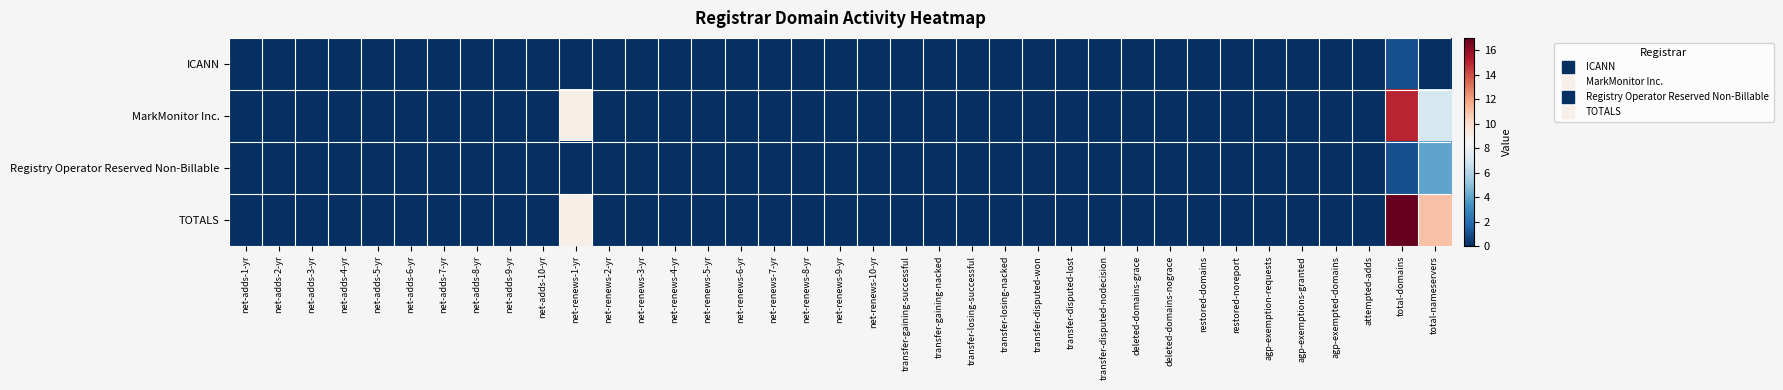

Rank the series at net-renews-3-yr from highest to lowest value.

ICANN, MarkMonitor Inc., Registry Operator Reserved Non-Billable, TOTALS